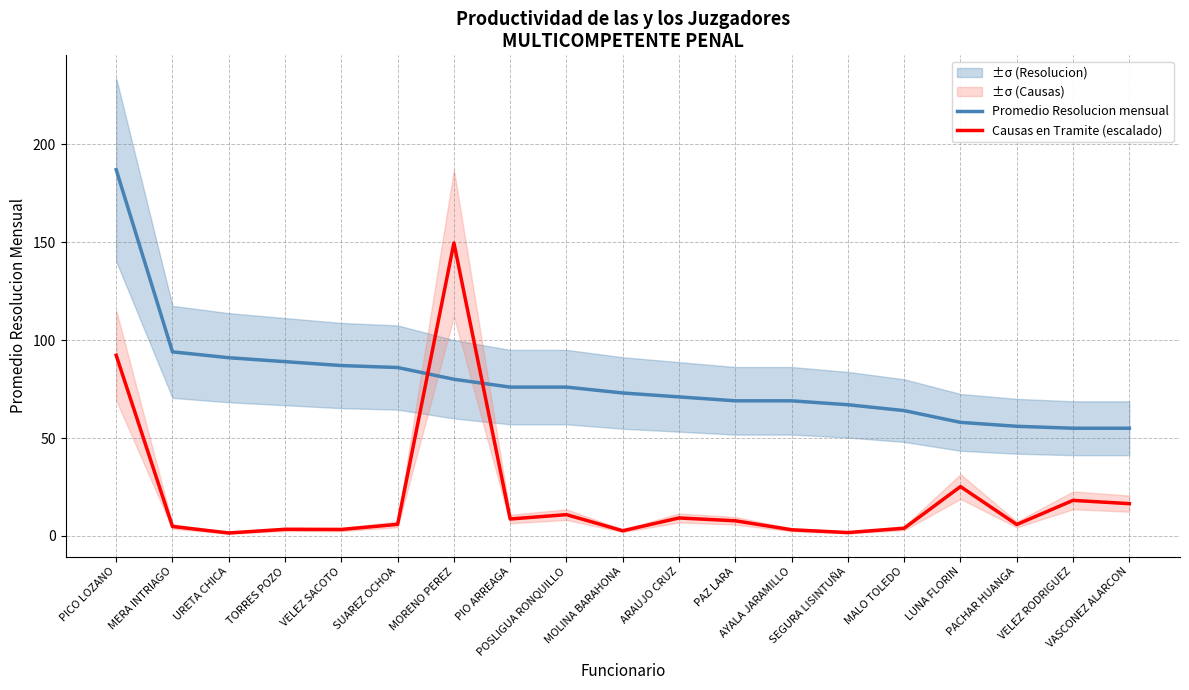

Is the value of Causas en Tramite (escalado) at URETA CHICA greater than the value of Promedio Resolucion mensual at URETA CHICA?

No